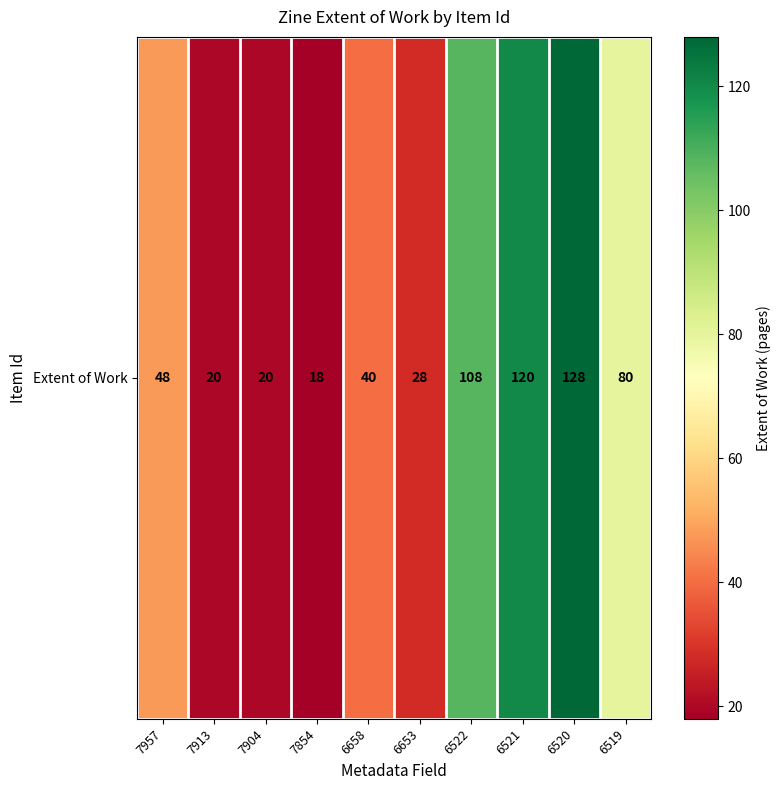

Reading right to left, extract all data points from this chart.

80	128	120	108	28	40	18	20	20	48